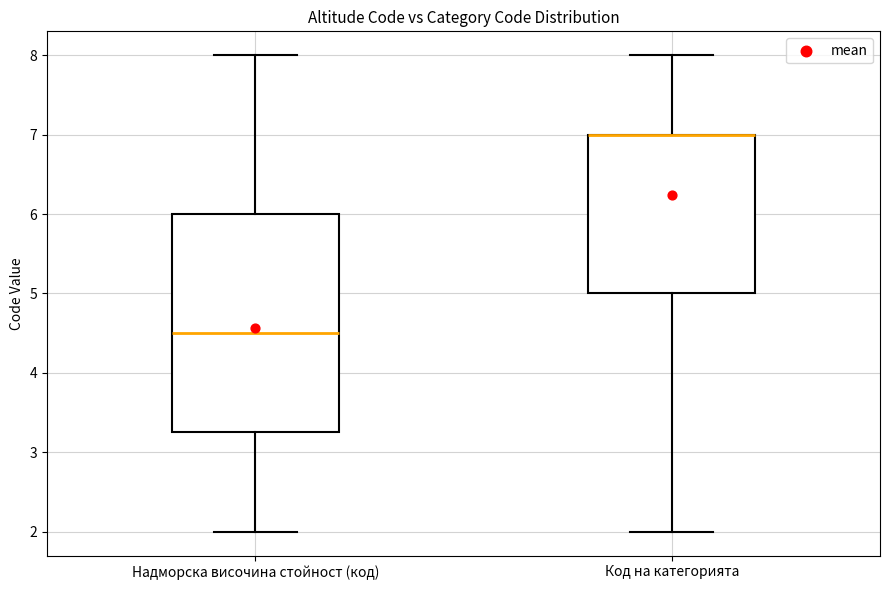

Where does the upper whisker of the box for Надморска височина стойност (код) end on the y-axis? The values are not printed on the chart, so give them approximately, as read against the axis.

8.0